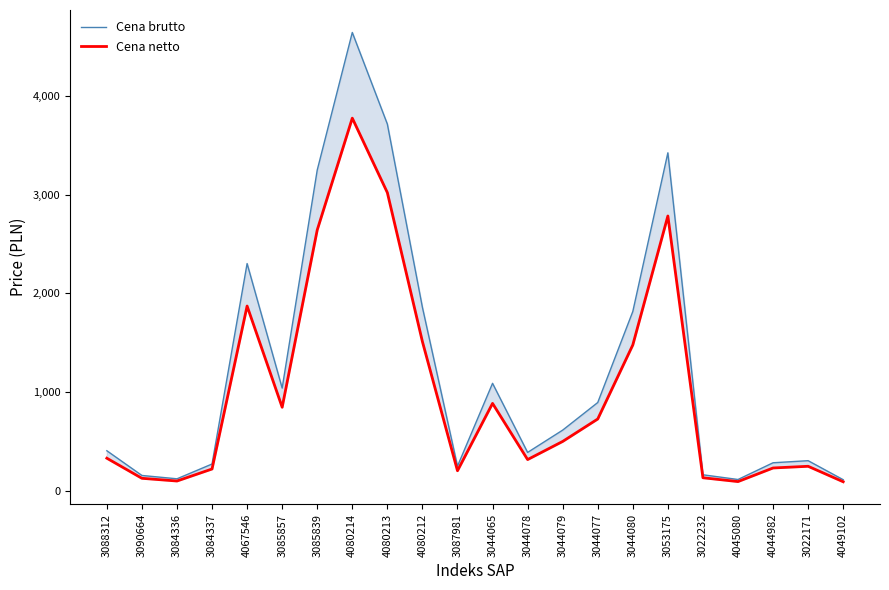

What are all the series names shown in the legend?

Cena brutto, Cena netto